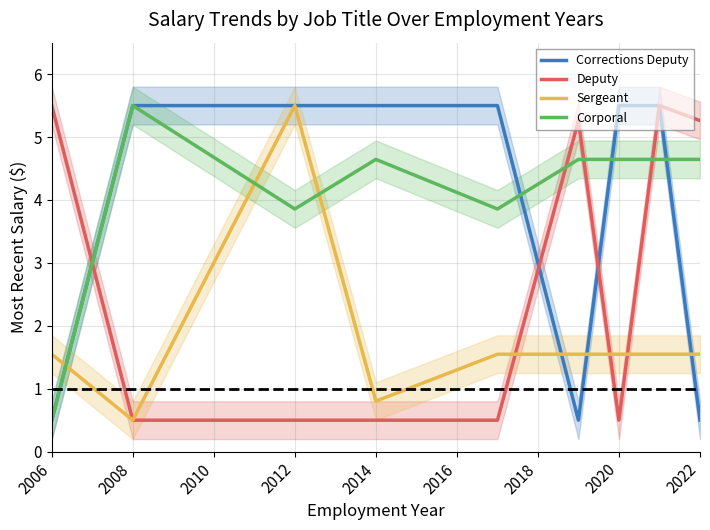

Is it true that Corrections Deputy equals 5.5 at 2014?

True